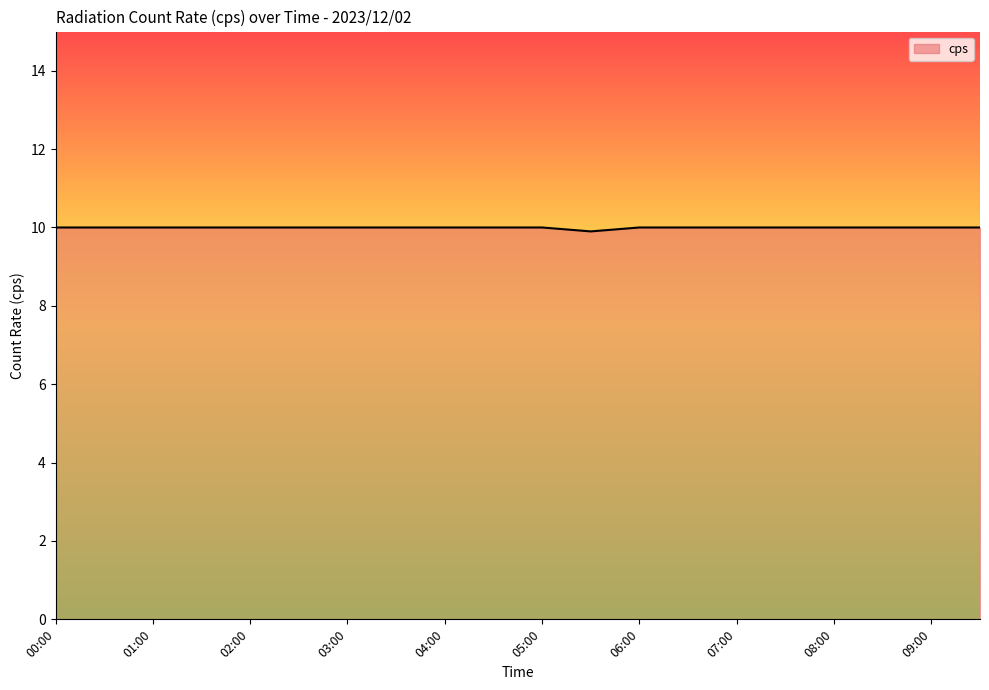

Count the number of categories in the chart.

20